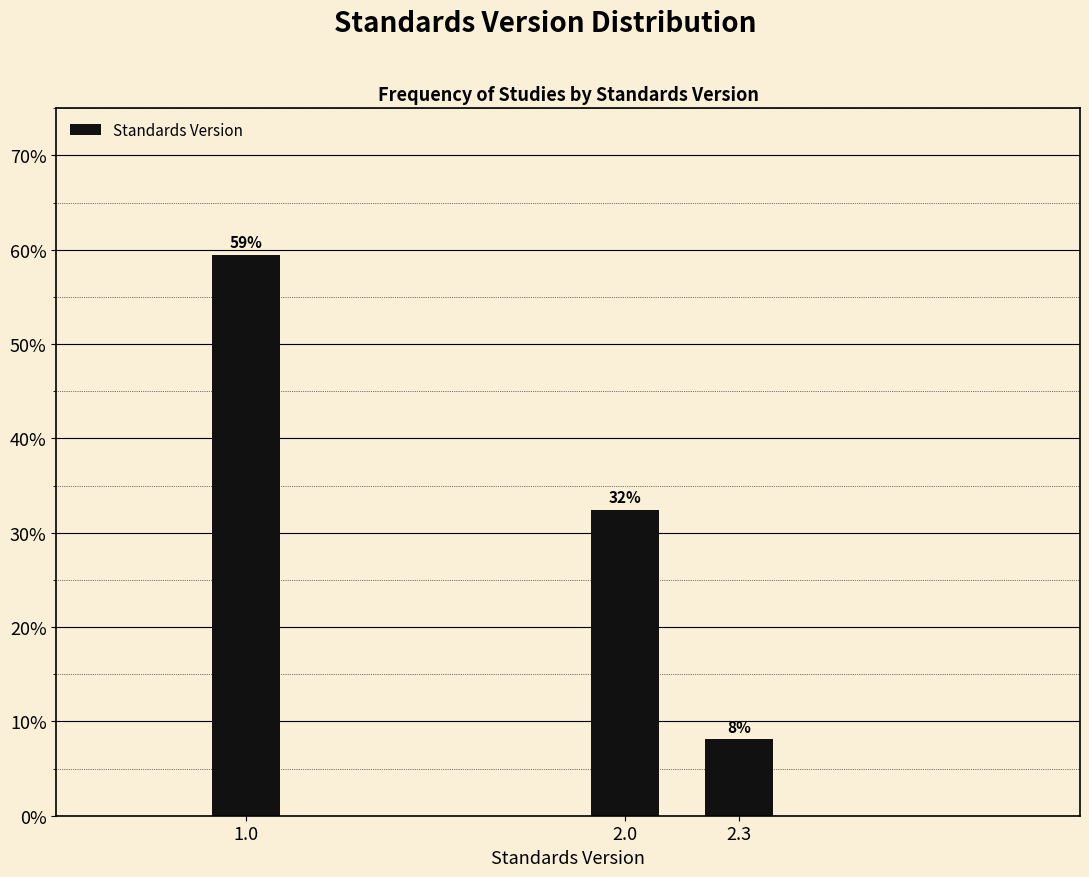

Are the bars horizontal?

No